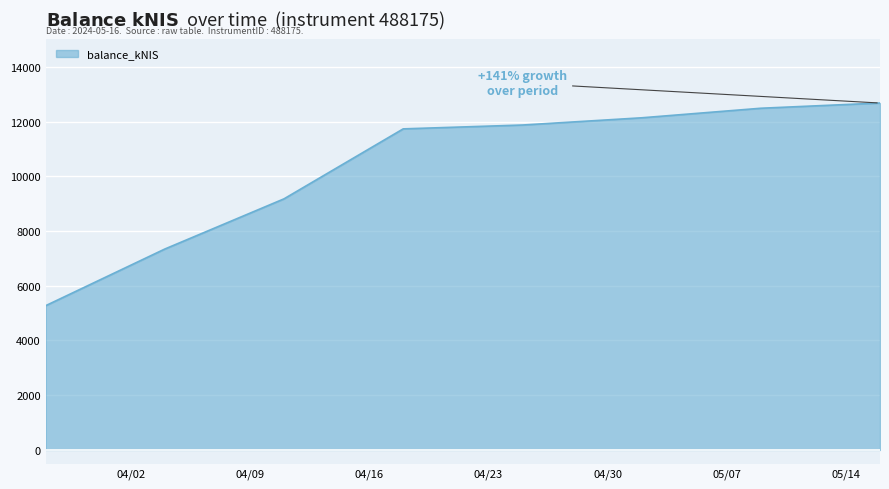

What is the difference between the second highest and second lowest values?

5143.7